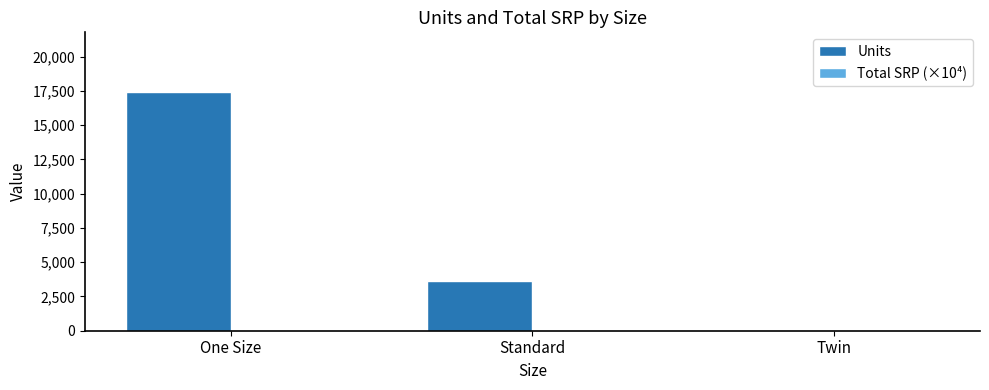

What is the greatest value displayed?

17415.0